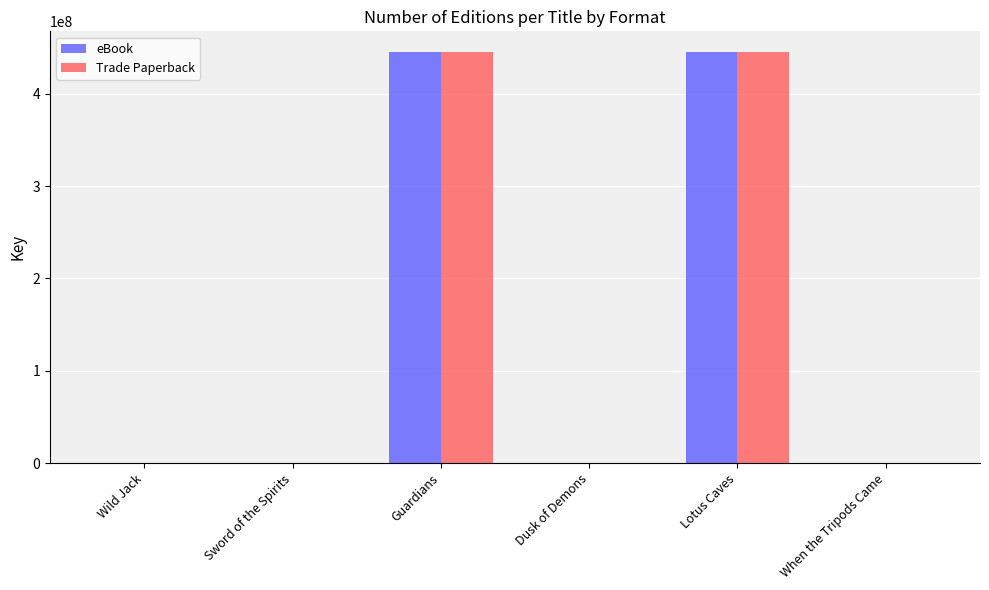

Is it true that Trade Paperback equals 445286018 at Lotus Caves?

True